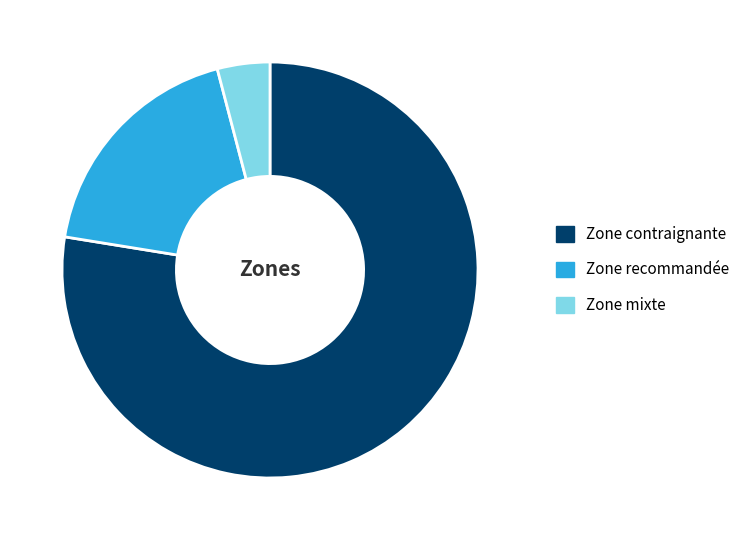

Which slice is the smallest?

Zone mixte